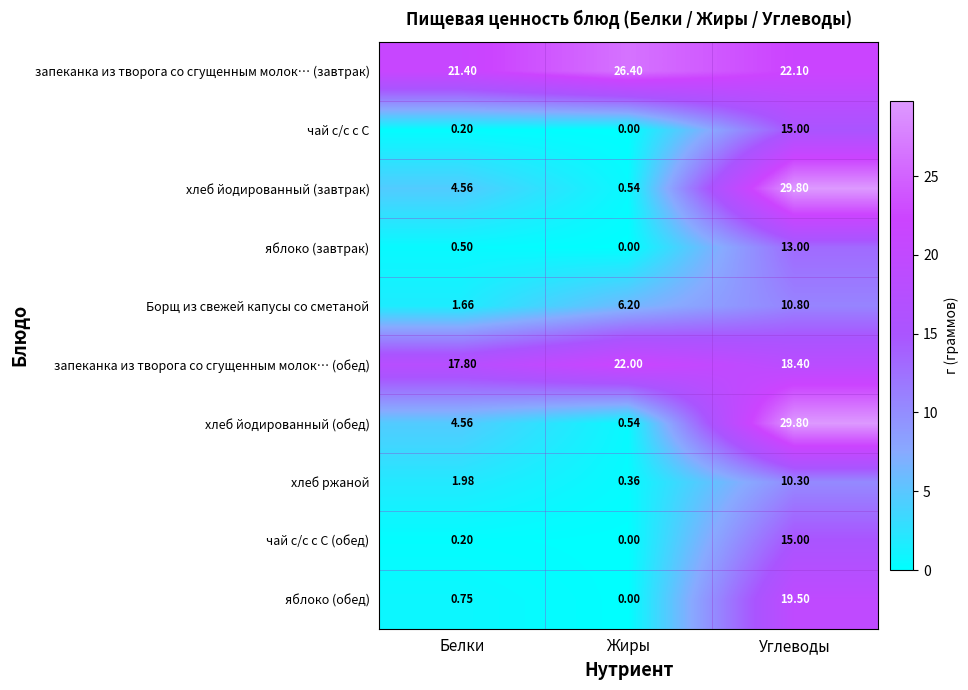

Which category has the highest value in the Борщ из свежей капусы со сметаной series?

Углеводы